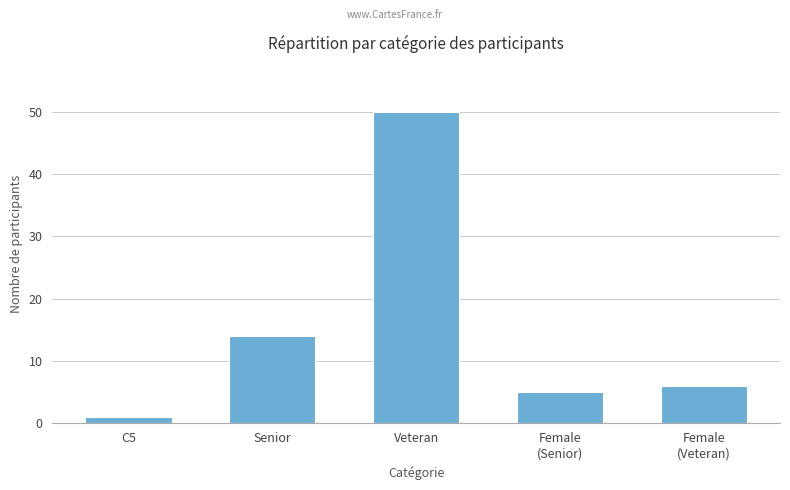

Count the number of categories in the chart.

5